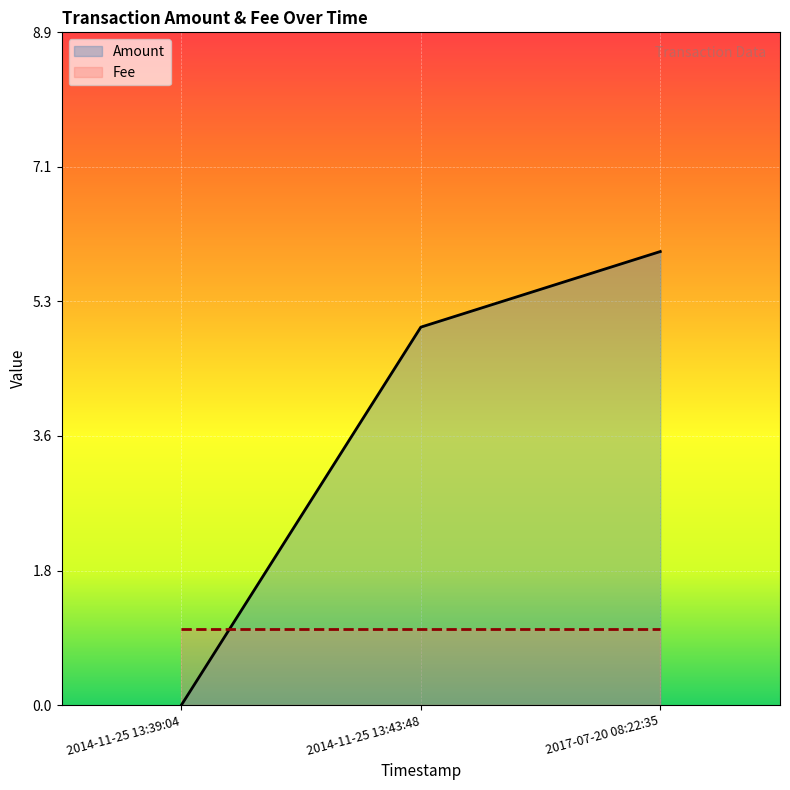

Which category has the highest value in the Amount series?

2017-07-20 08:22:35